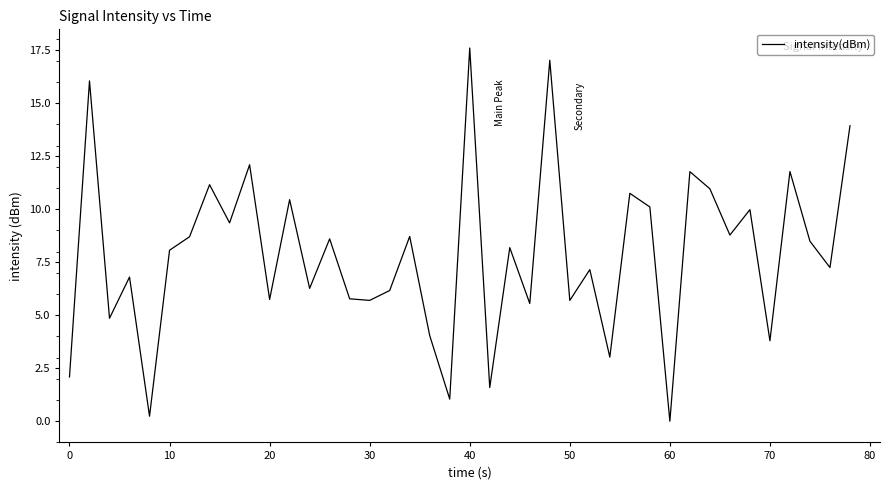

What is the greatest value displayed?

17.6